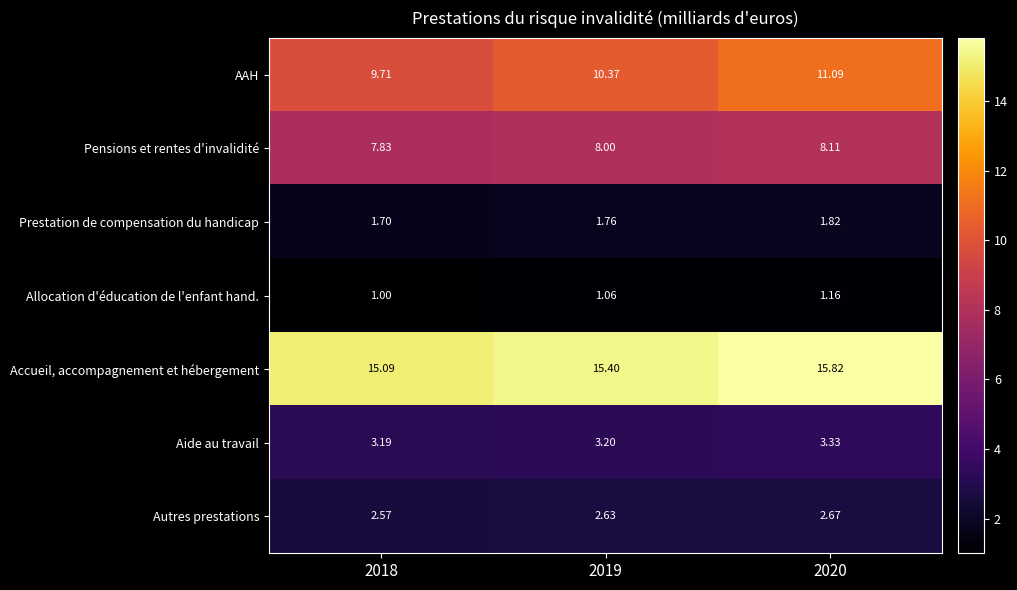

List the series in order of their peak value, highest first.

Accueil, accompagnement et hébergement, AAH, Pensions et rentes d'invalidité, Aide au travail, Autres prestations, Prestation de compensation du handicap, Allocation d'éducation de l'enfant hand.